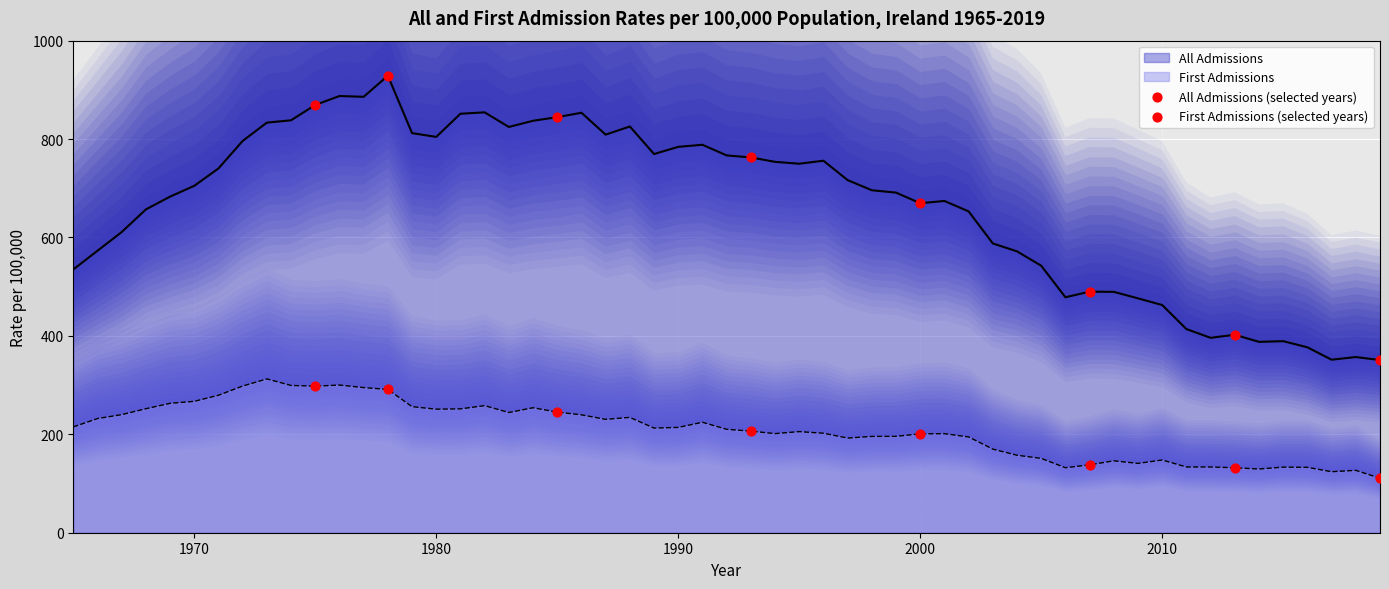

True or false: First Admissions and All Admissions cross at least once.

False